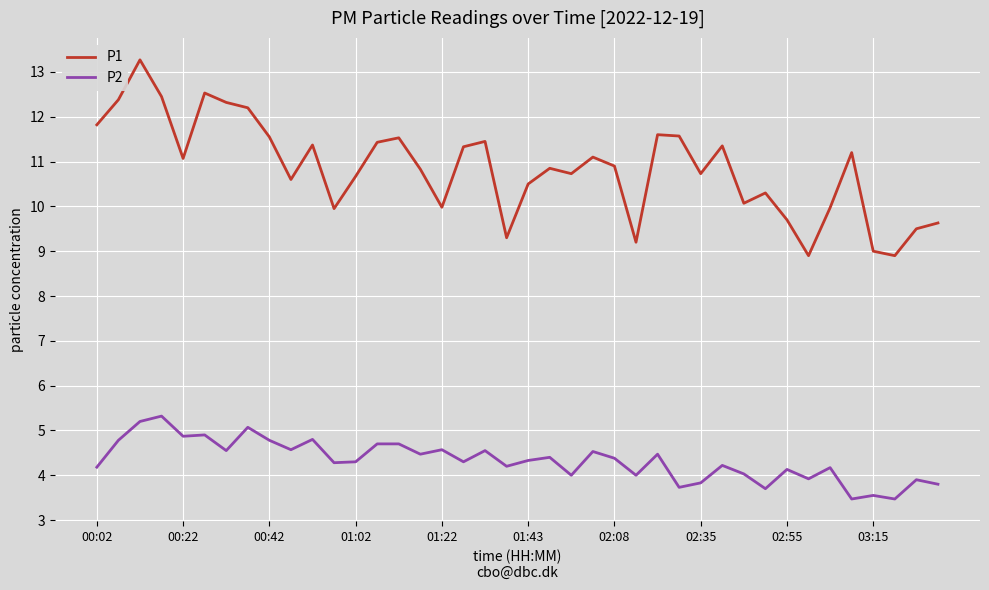

True or false: P1 and P2 cross at least once.

False